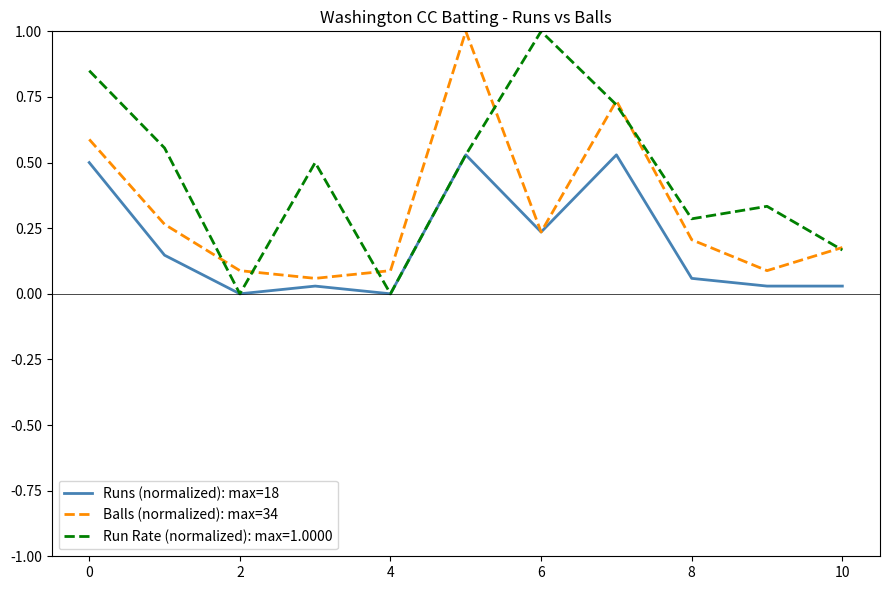

What are all the series names shown in the legend?

Runs (normalized): max=18, Balls (normalized): max=34, Run Rate (normalized): max=1.0000